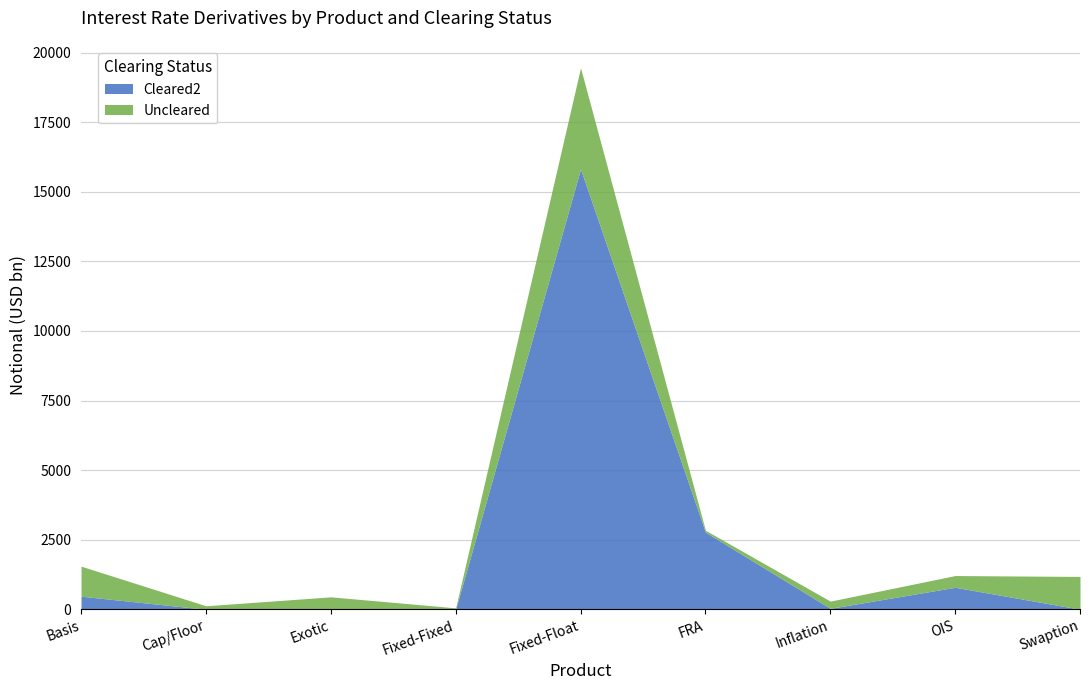

How many data points does each series have?

9